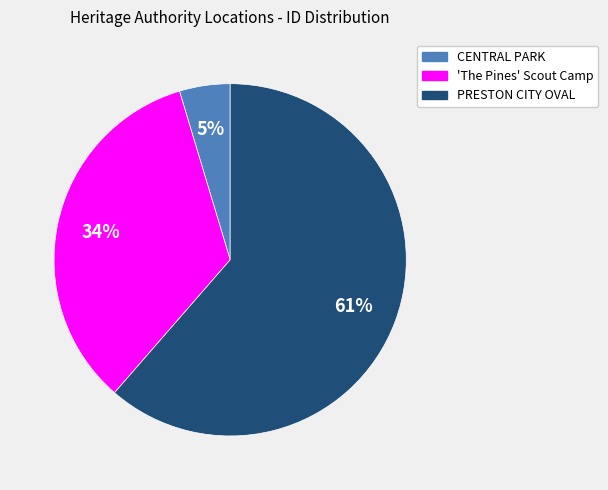

The PRESTON CITY OVAL slice represents 61% of the pie. True or false?

True